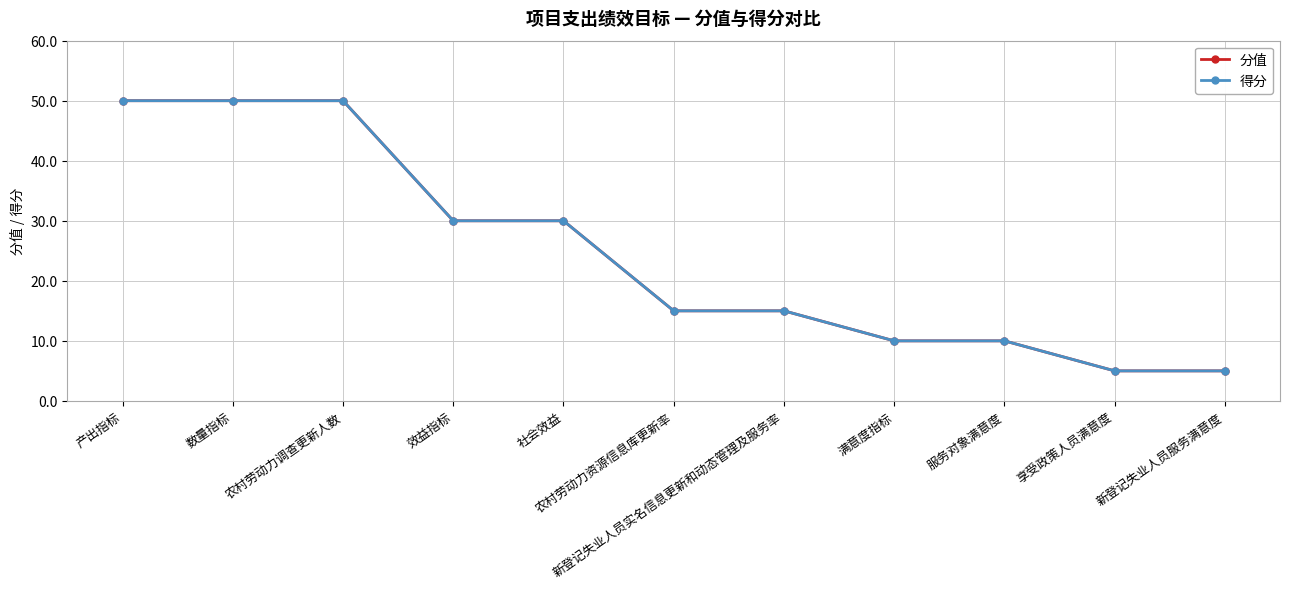

At which category is the sum across all series the highest?

产出指标